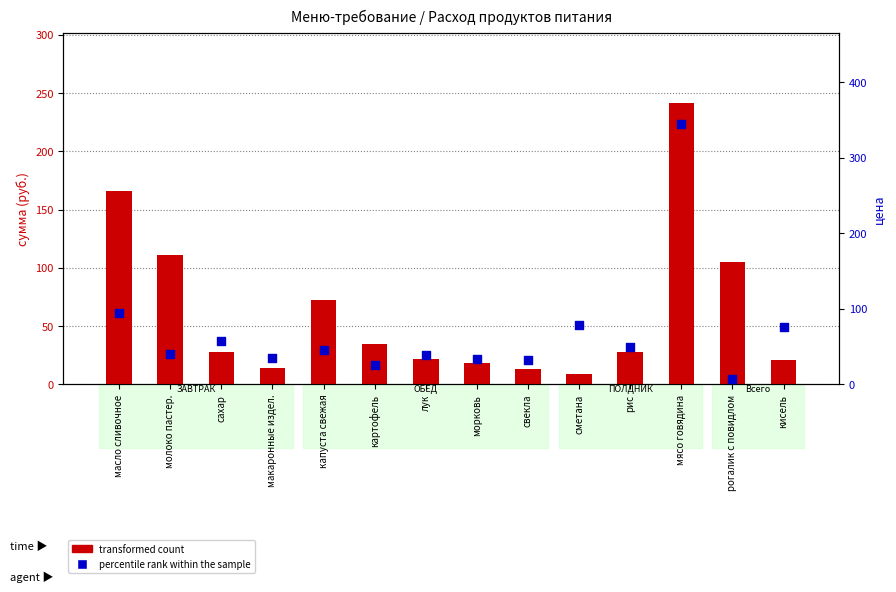

What are all the series names shown in the legend?

transformed count, percentile rank within the sample